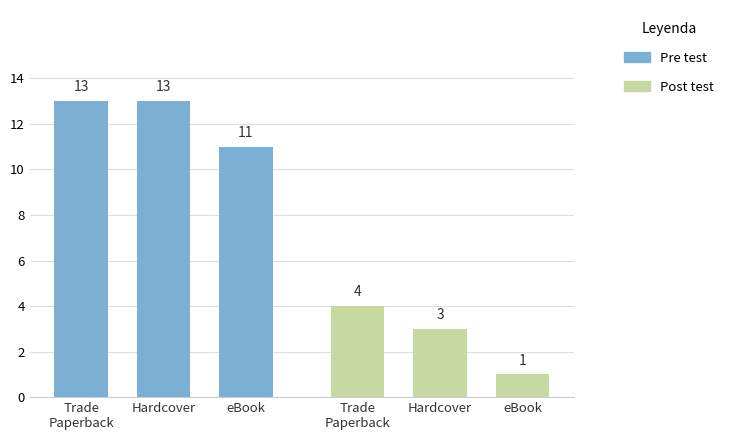

List the series in order of their peak value, lowest first.

Post test, Pre test